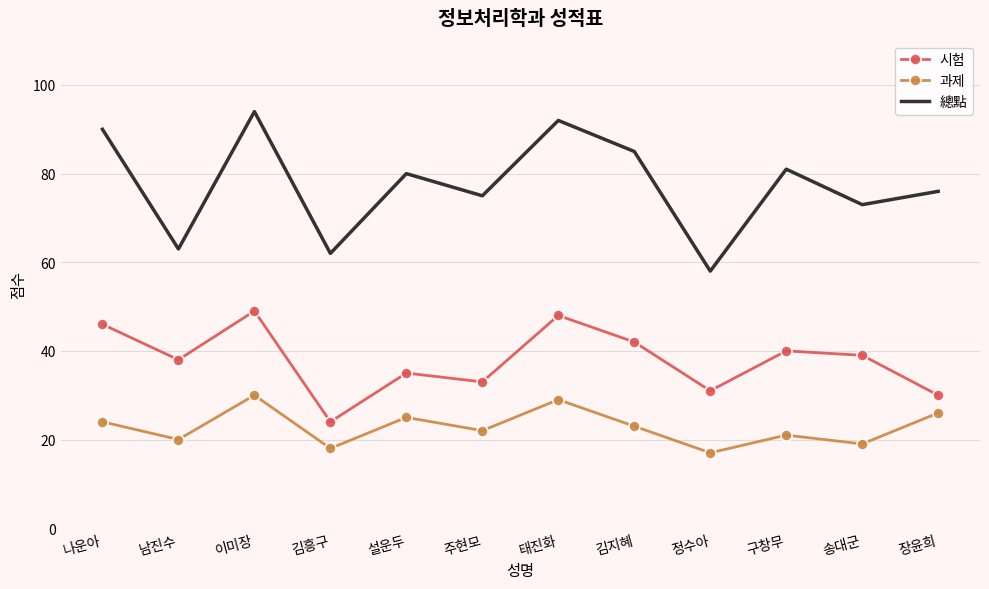

What is the approximate value of 總點 at 주현모, to the nearest 5?

75